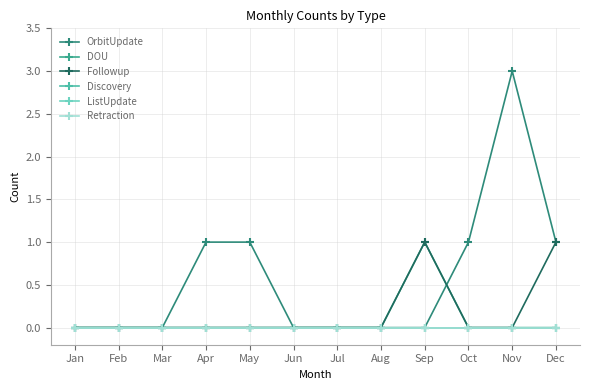

Which series has the widest spread of values?

OrbitUpdate